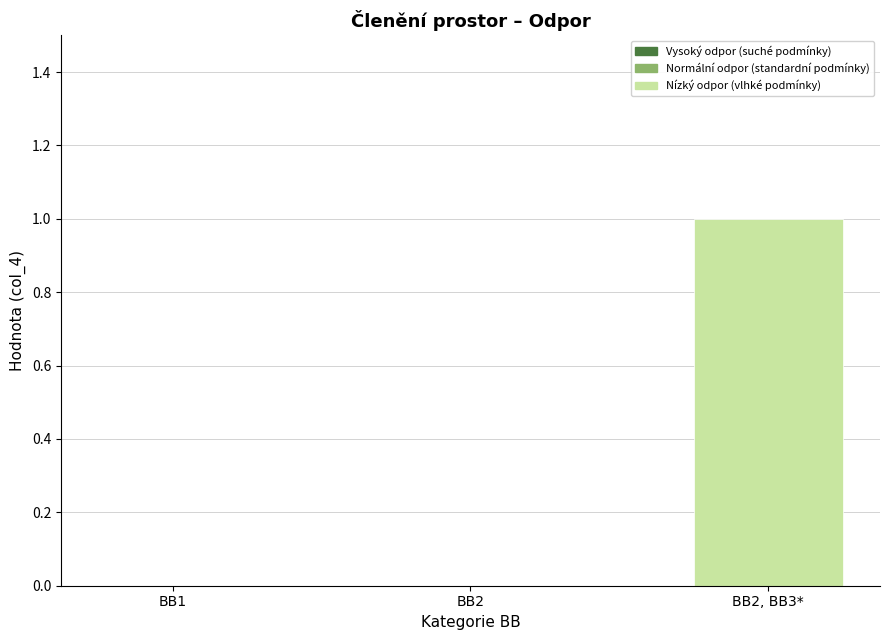

Which has a higher value, BB1 or BB2, BB3*?

BB2, BB3*